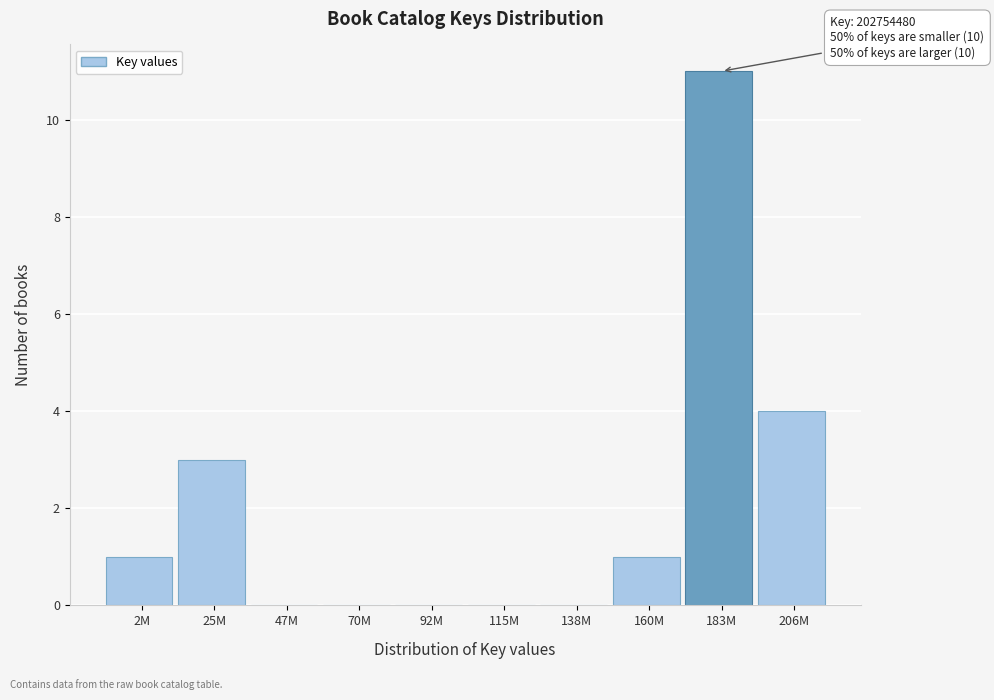

Reading left to right, what are all the values shown in this chart?

2M=1	25M=3	47M=0	70M=0	92M=0	115M=0	138M=0	160M=1	183M=11	206M=4